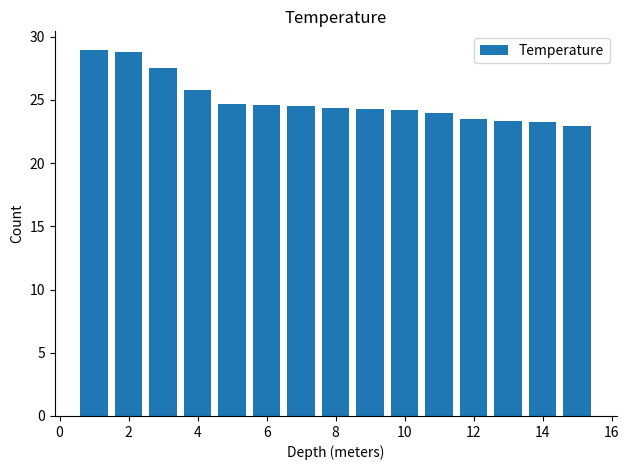

What is the value of the 14th bar from the left?

23.2